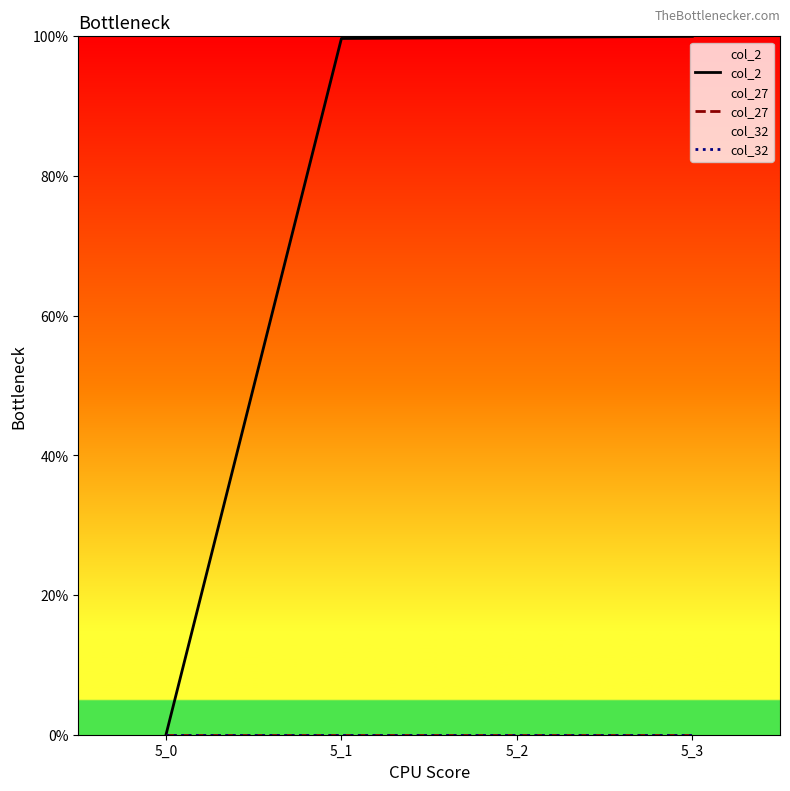

At which category does the chart reach its peak across all series?

5_3